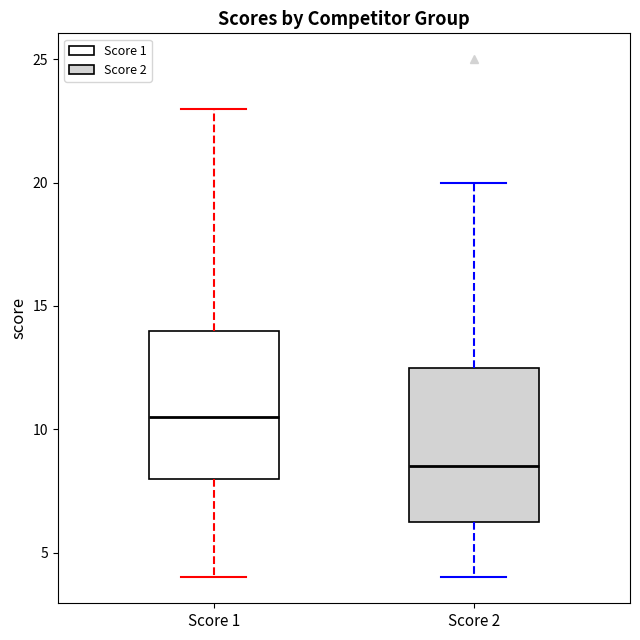

Which box's median line is the highest?

Score 1